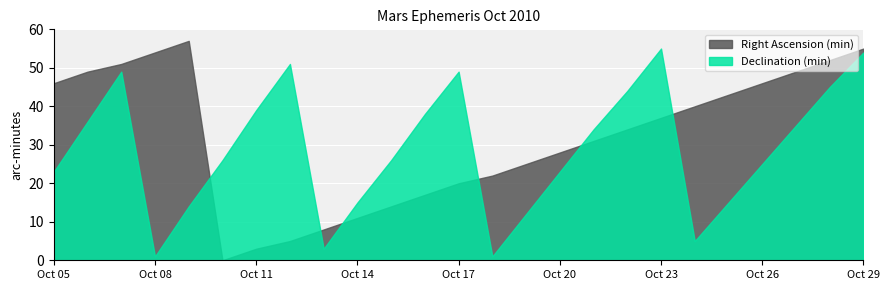

At which label is Declination (min) closest to 28?

Oct 10